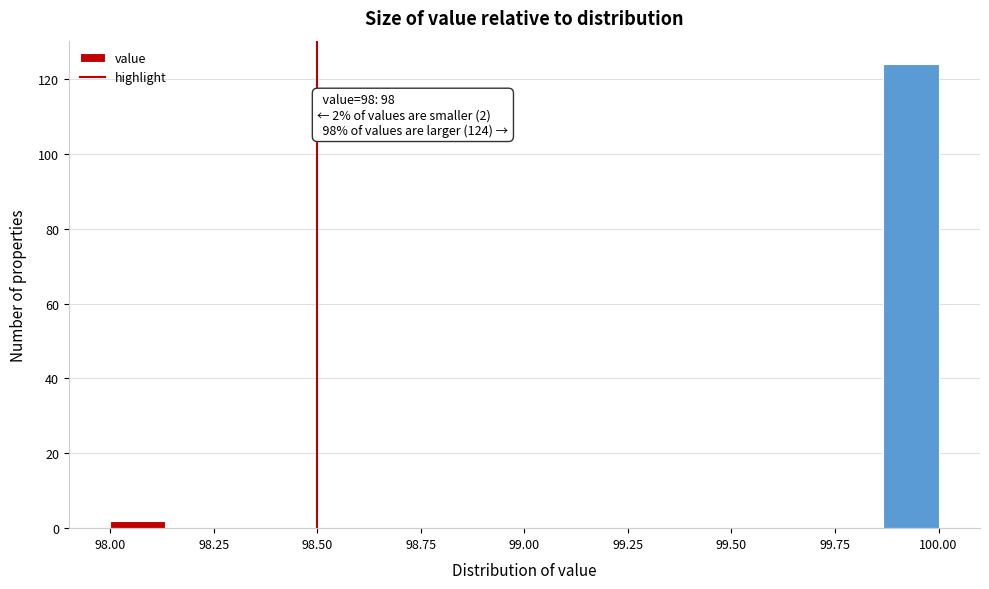

Around what value on the x-axis is the tallest bar? Give the approximate position of its centre, as read against the axis.

99.95